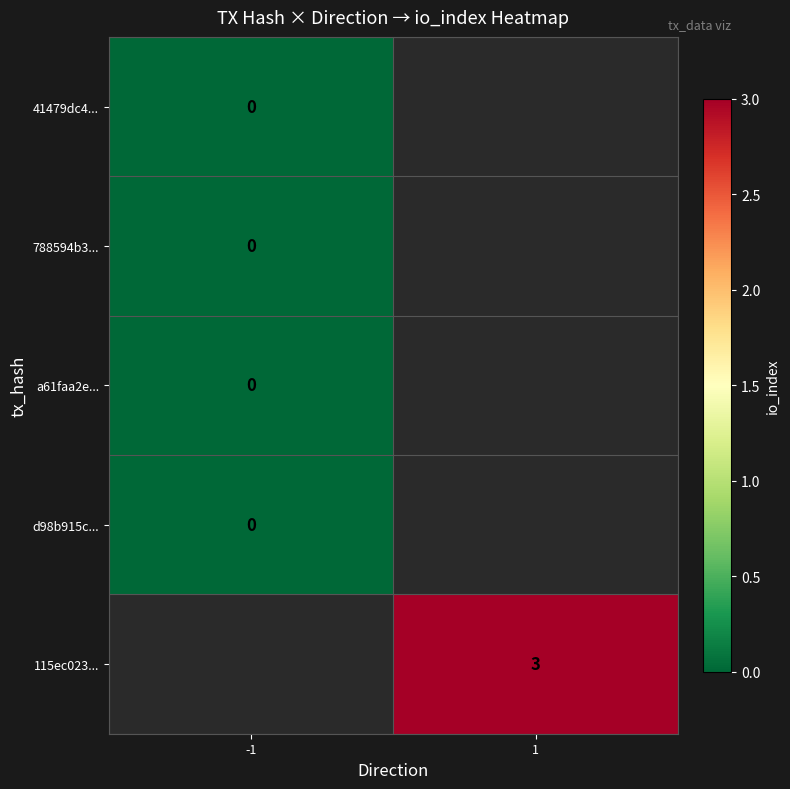

Is it true that 115ec023... equals 4.1 at 1?

False